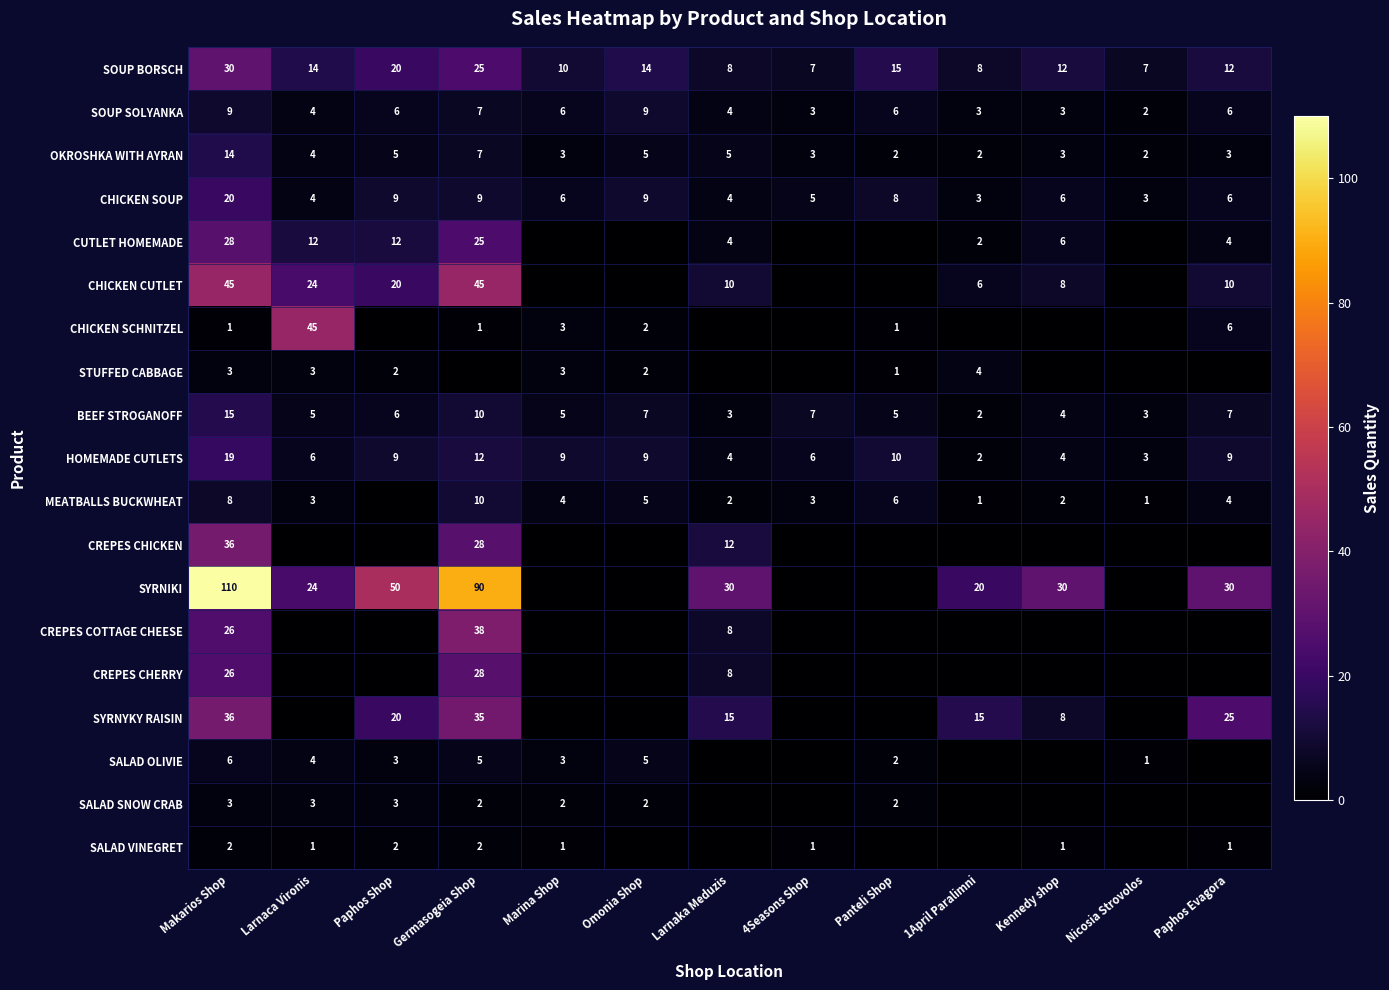

What is the difference between the SYRNIKI values at Paphos Shop and Kennedy shop?

20